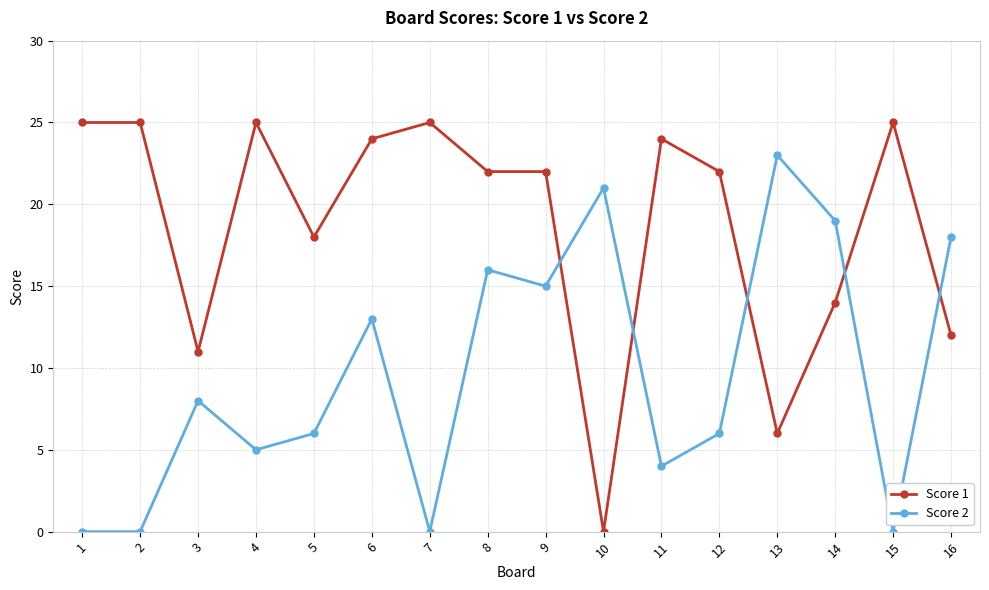

True or false: Score 1 has more than 0 points higher than both neighbors.

True